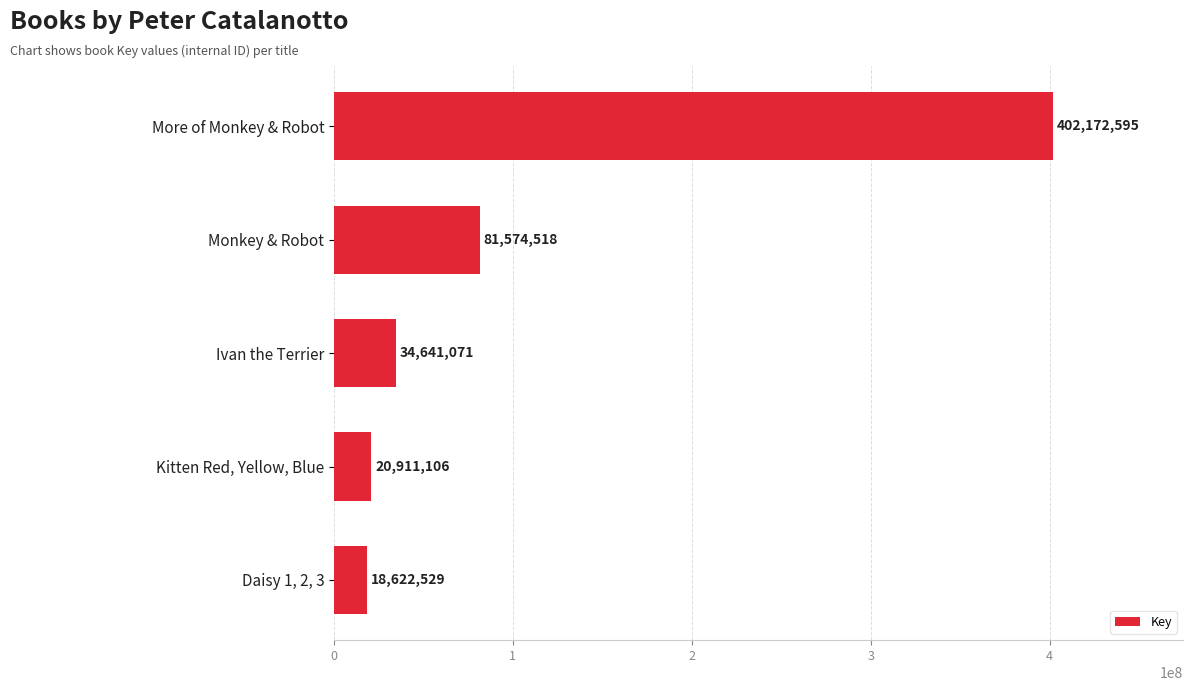

The chart shows a value of 20911106 at Kitten Red, Yellow, Blue. True or false?

True